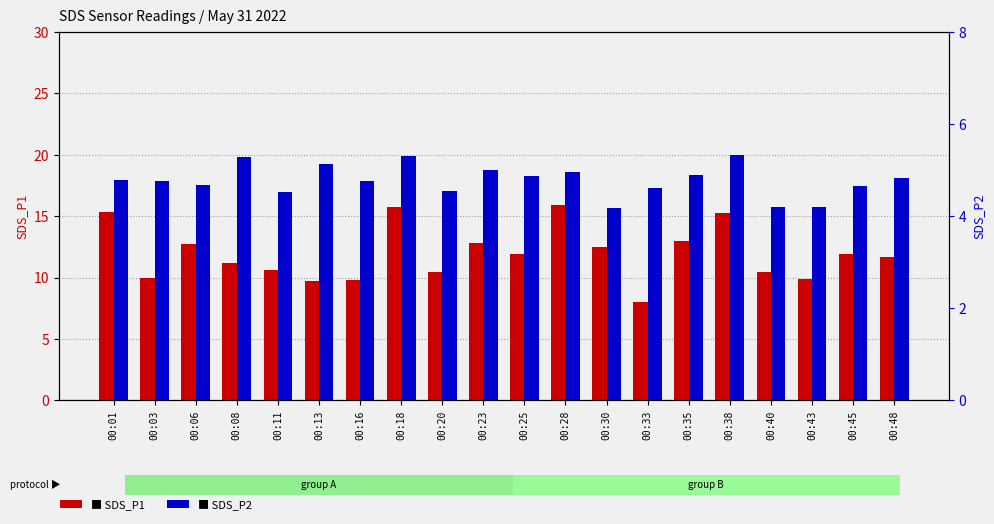

Is it true that SDS_P2 equals 1.1 at 00:20?

False